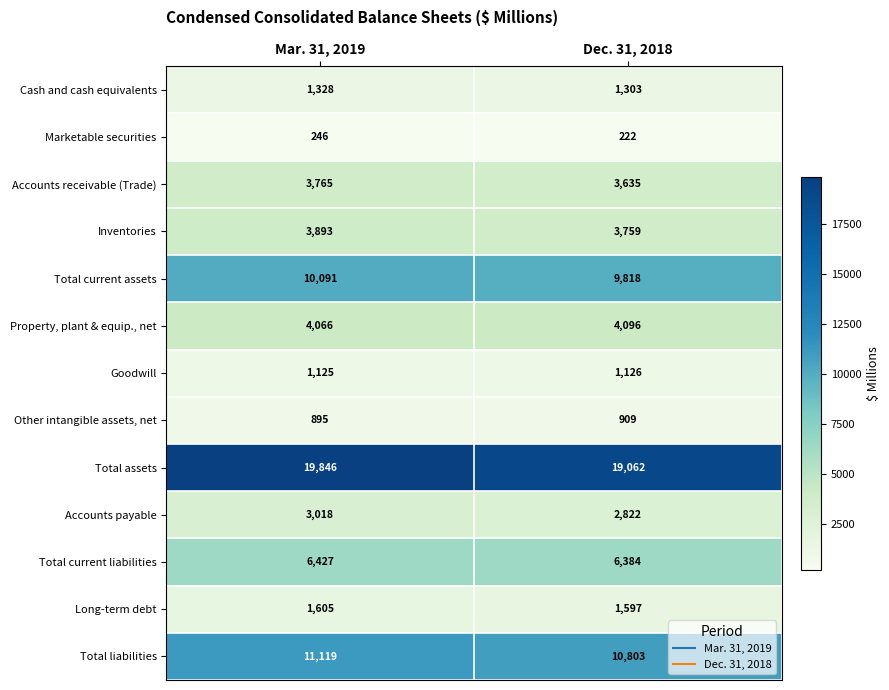

What is the minimum value for Cash and cash equivalents?

1303